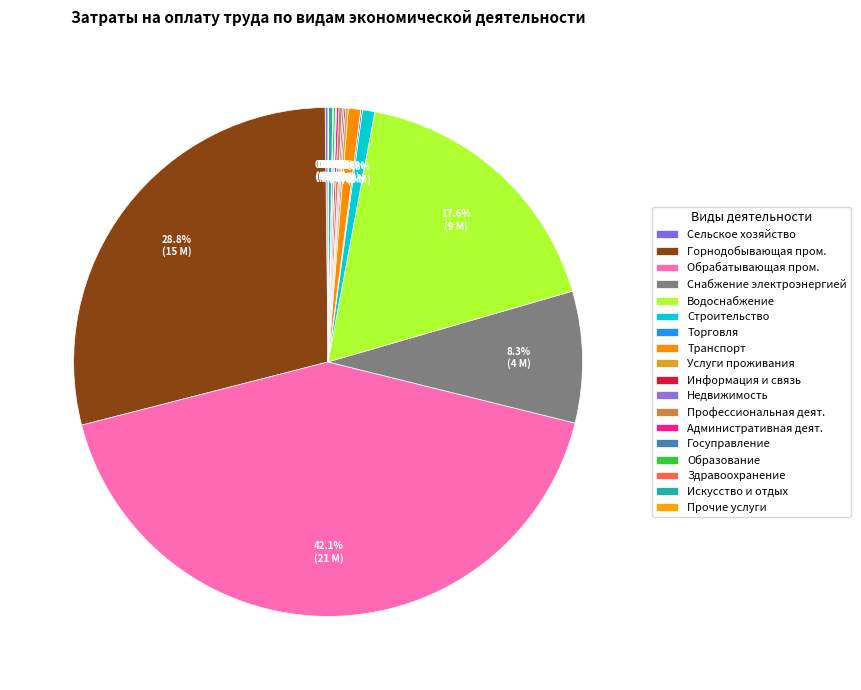

Is there any slice that represents more than half of the pie?

No